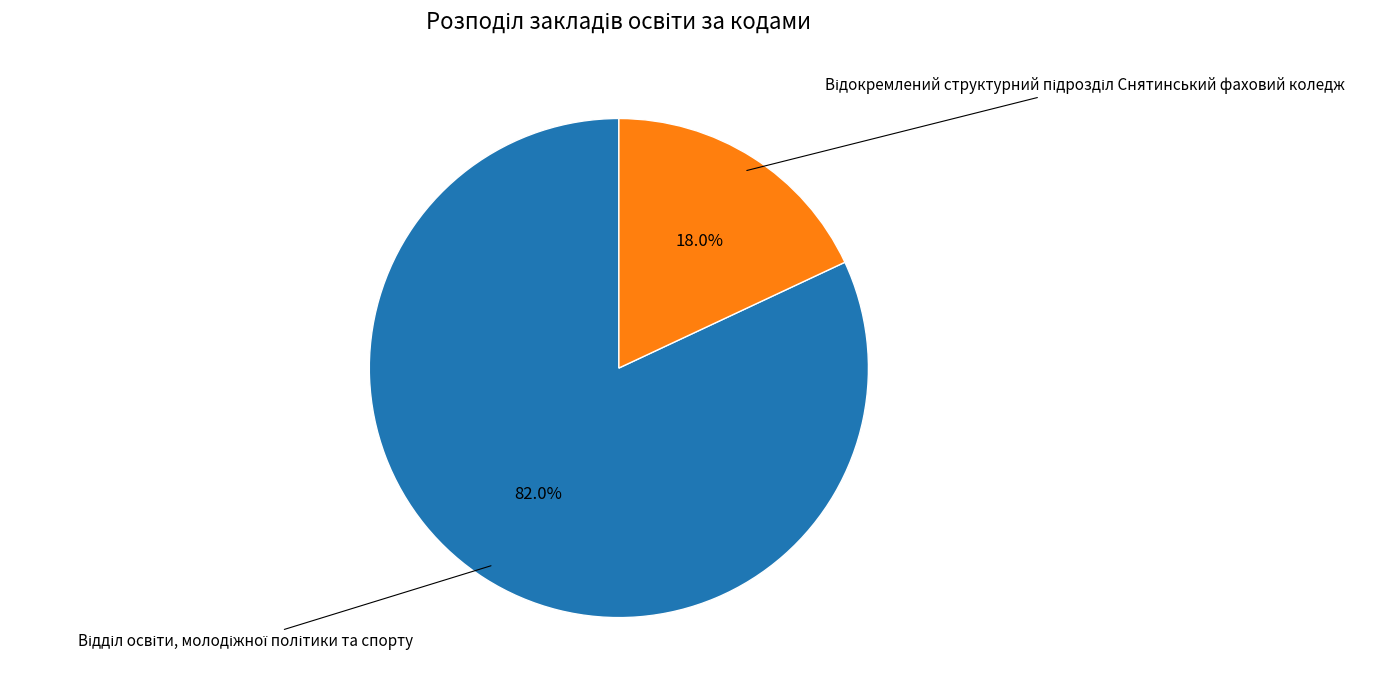

Does any single category account for the majority?

Yes